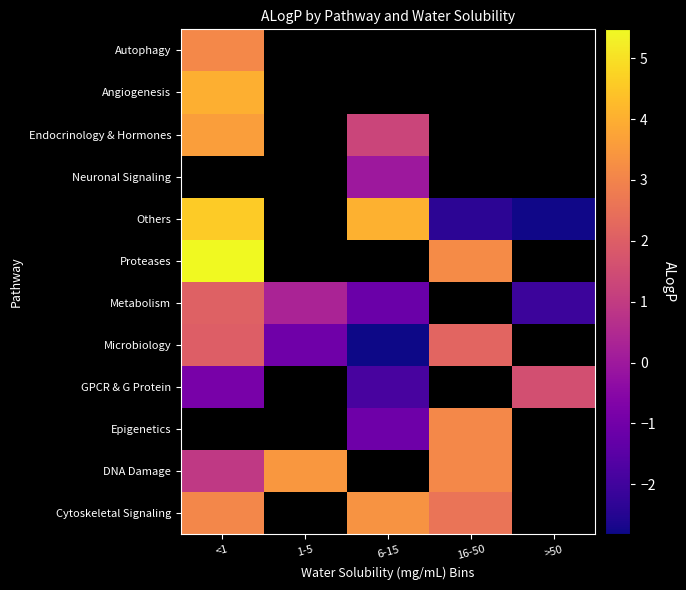

How many data points in Cytoskeletal Signaling are less than 2?

2